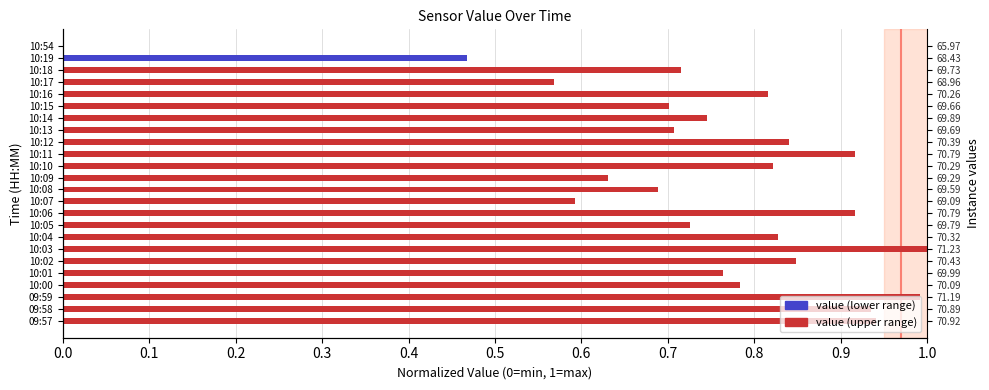

Which category has the lowest value across all series?

10:54